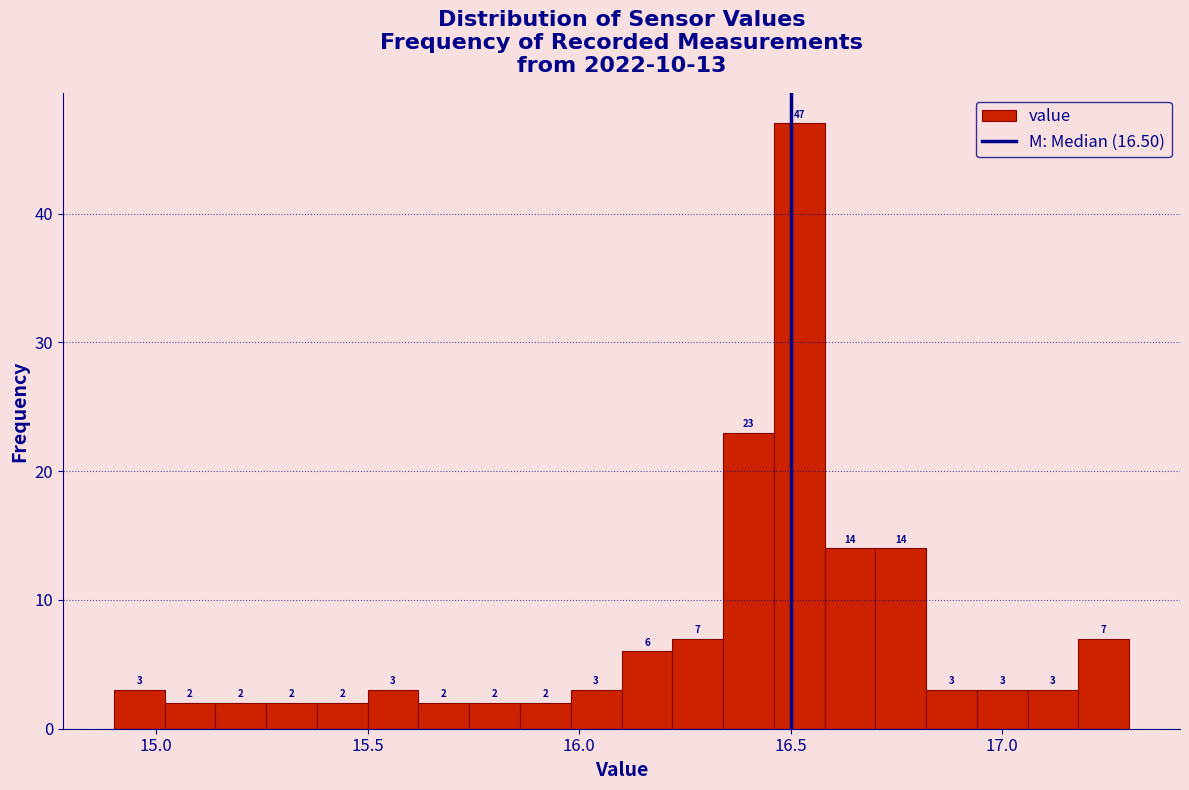

Read against the x-axis, roughly where is the centre of the tallest bar?

16.50